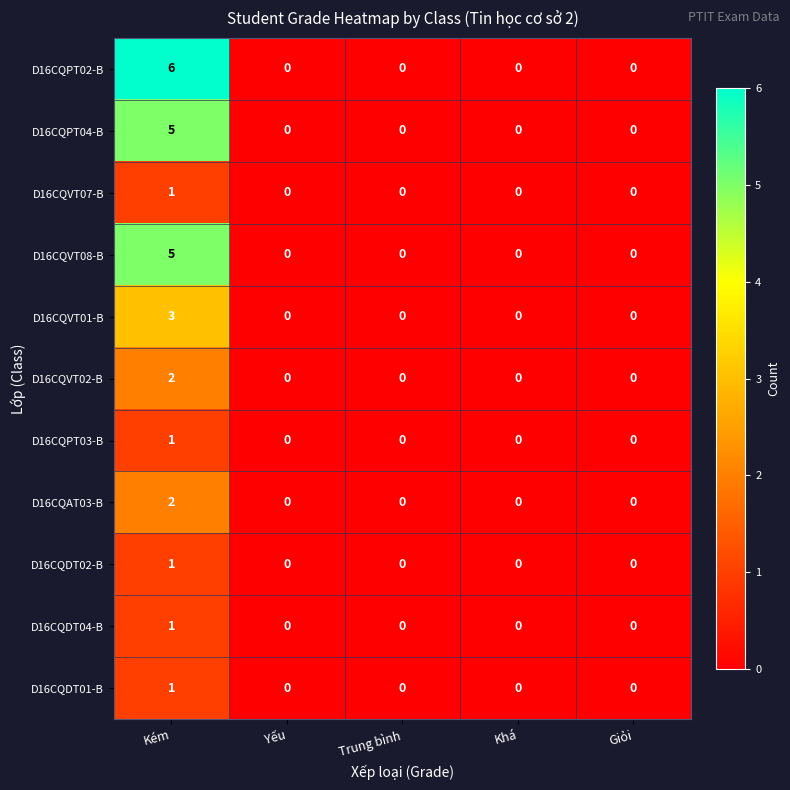

The value of D16CQPT03-B at Trung bình is 0. True or false?

True